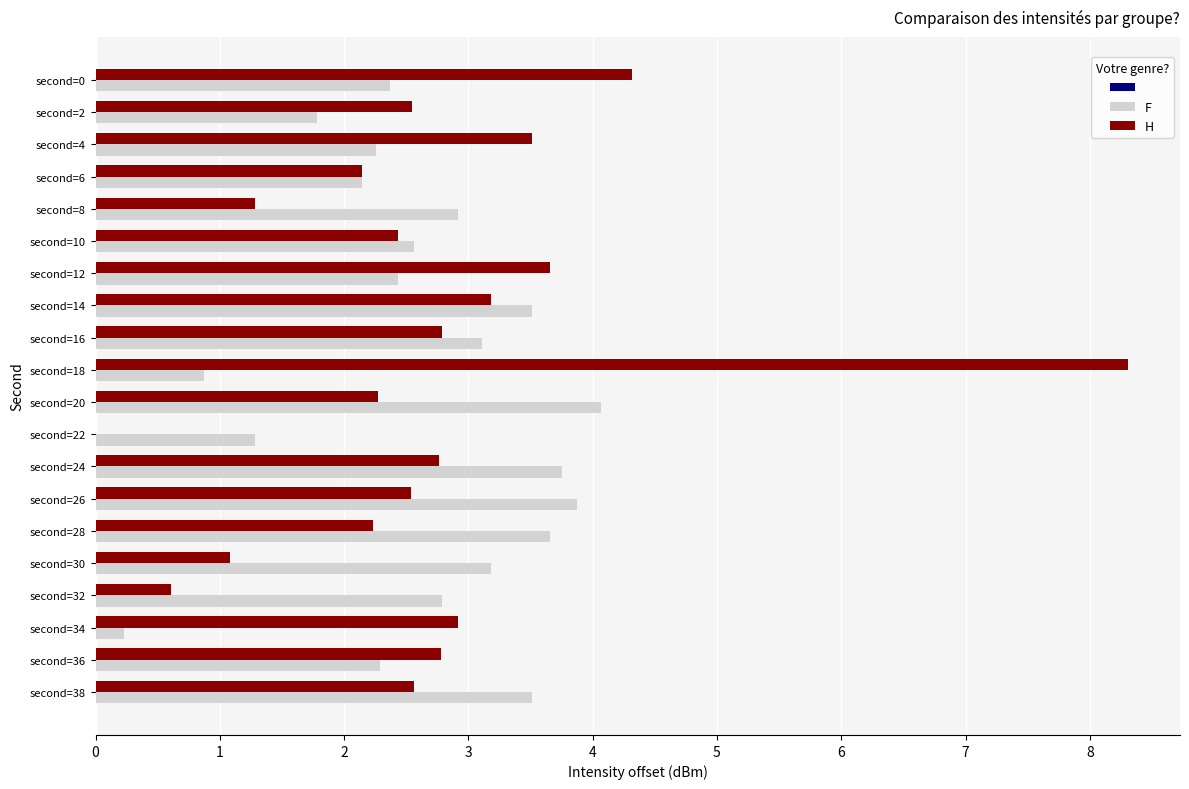

Is the value of F at second=8 greater than the value of H at second=10?

Yes